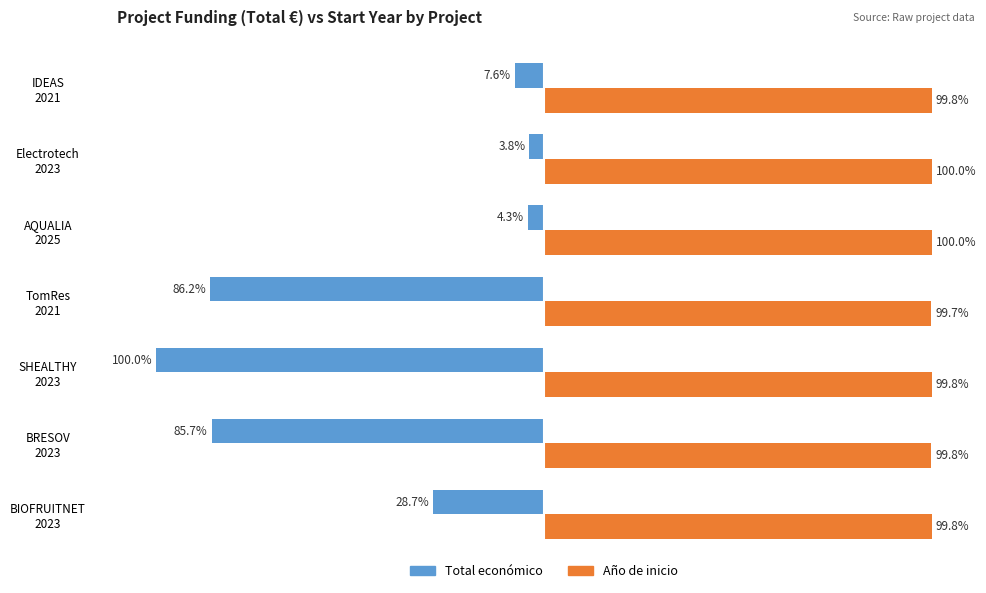

Rank the series by their average value, from highest to lowest.

Año de inicio, Total económico